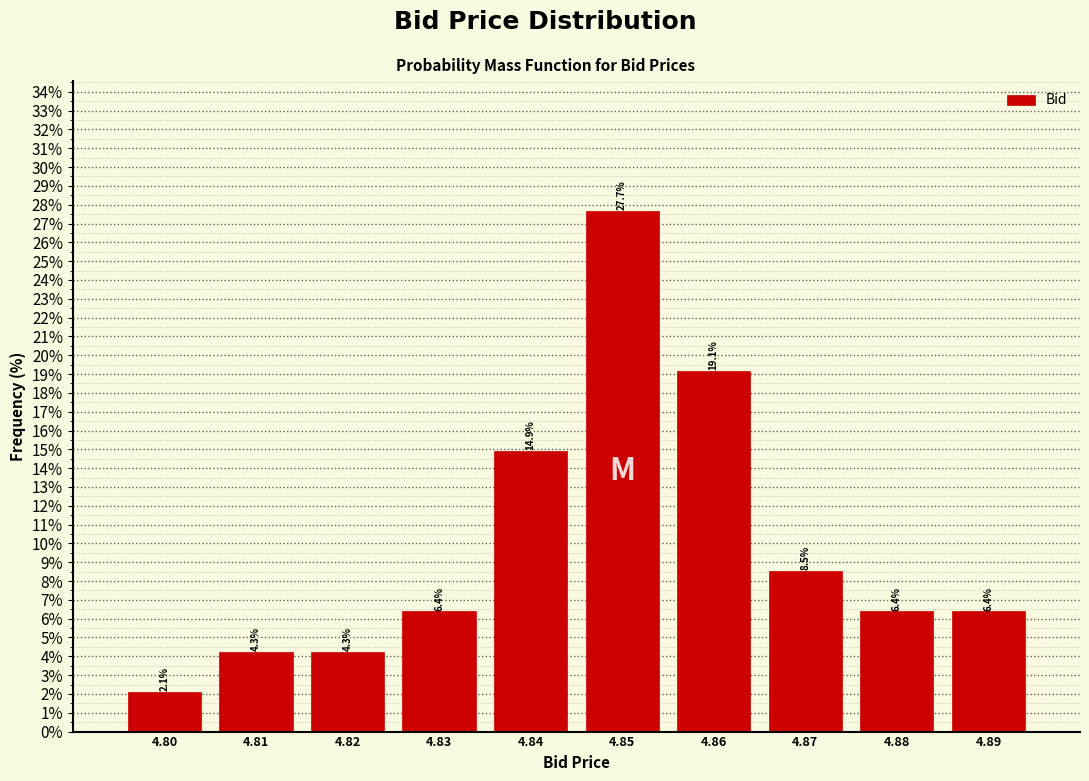

Reading left to right, transcribe all the data shown in this chart.

2.1	4.3	4.3	6.4	14.9	27.7	19.1	8.5	6.4	6.4